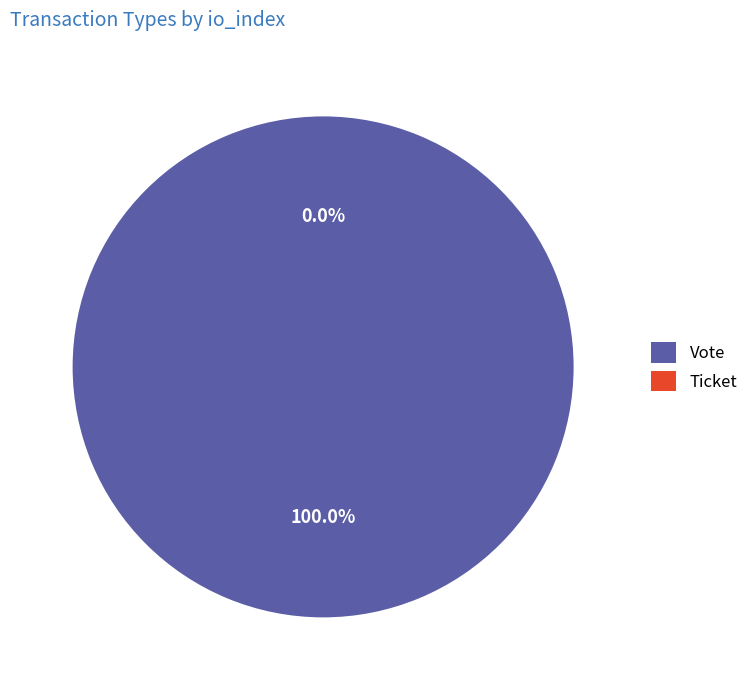

Count the number of slices in the pie.

2